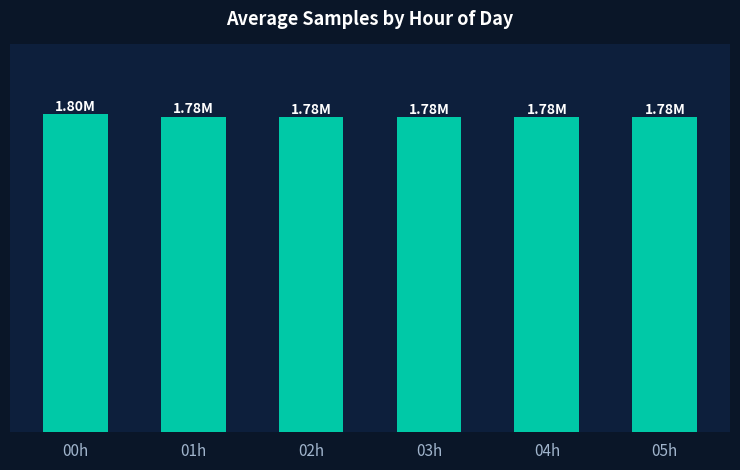

Between 05h and 01h, which is larger?

01h